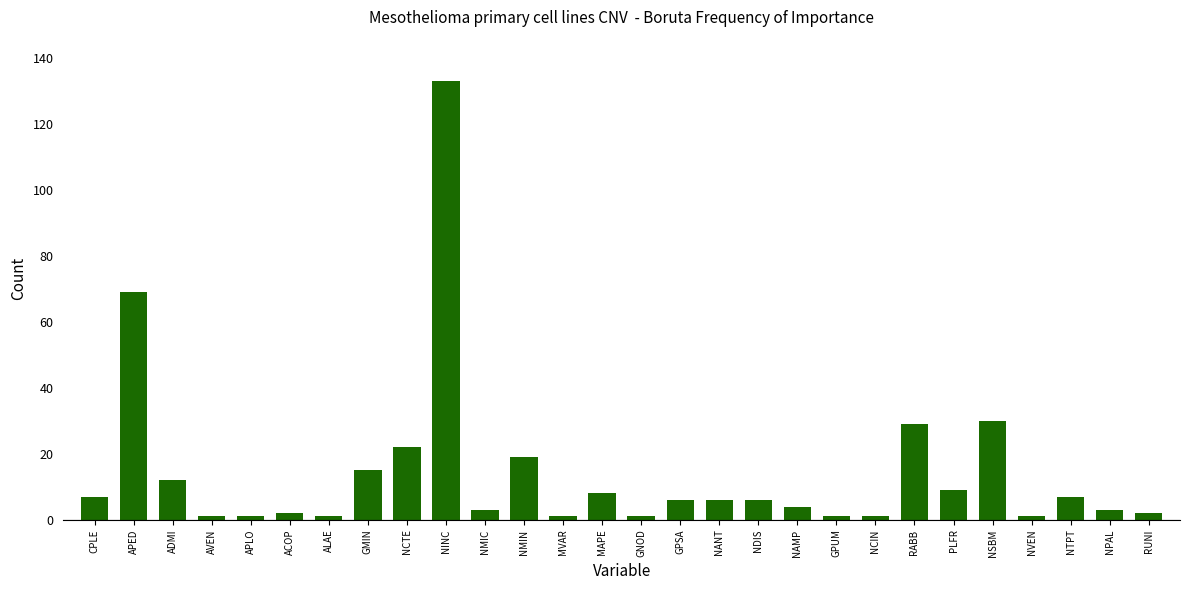

What is the difference between the second highest and minimum values?

68